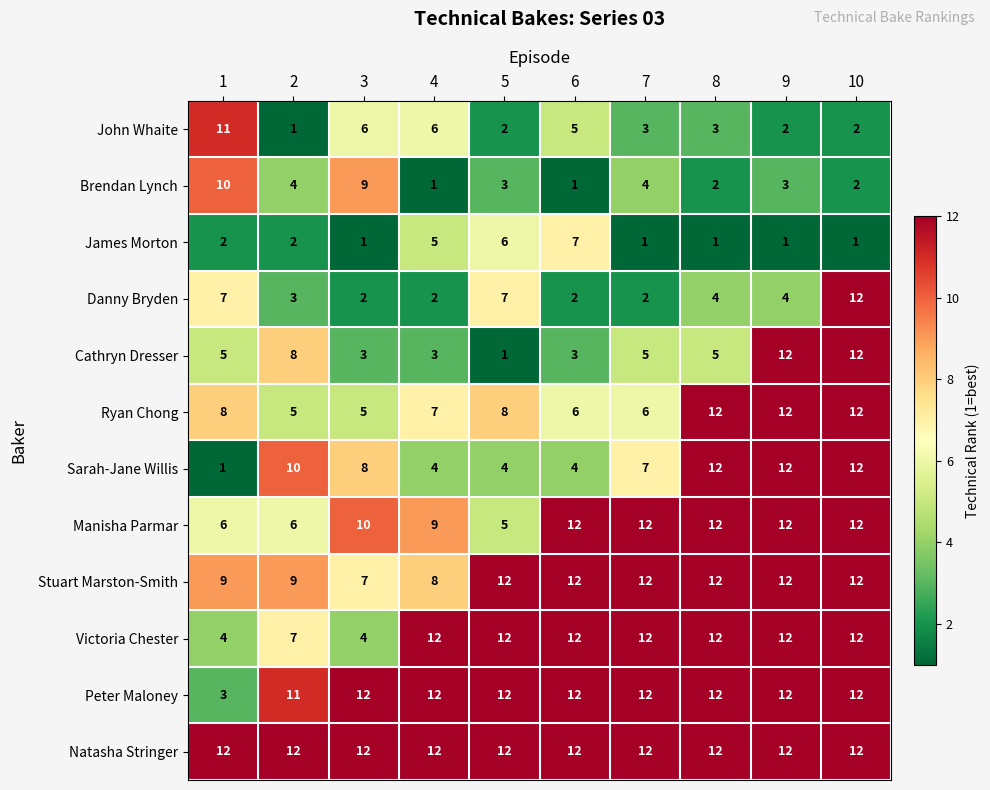

What is the minimum value for Manisha Parmar?

5